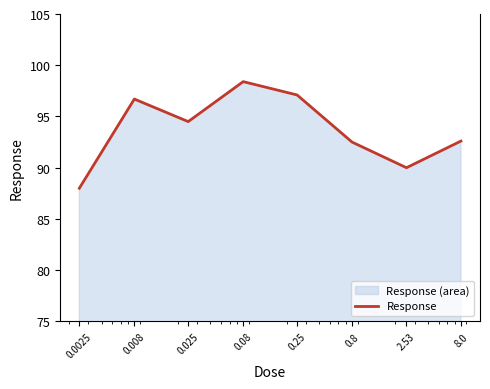

List the labels in order of value, largest first.

0.08, 0.25, 0.008, 0.025, 8.0, 0.8, 2.53, 0.0025